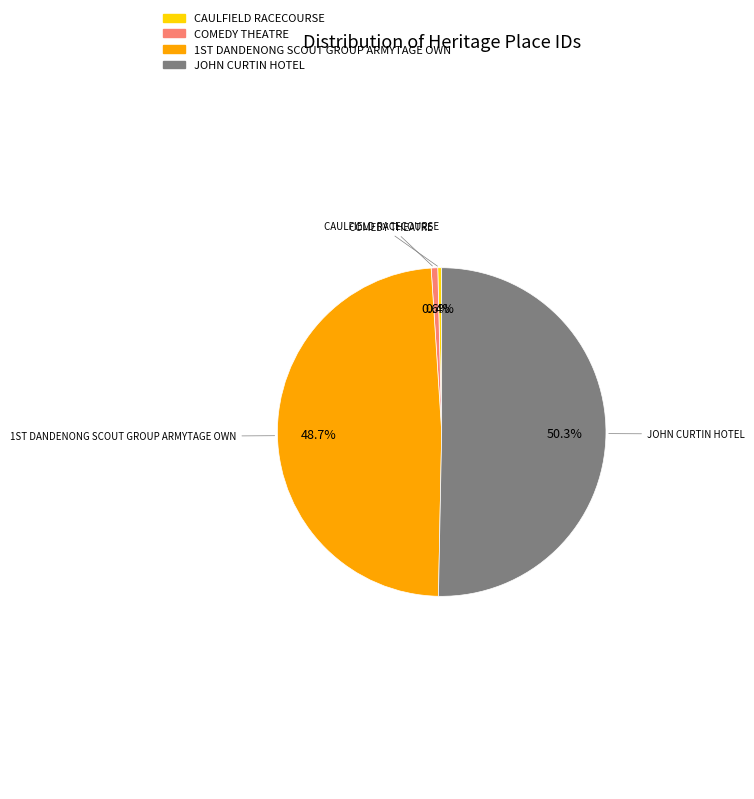

How many segments does this pie chart have?

4